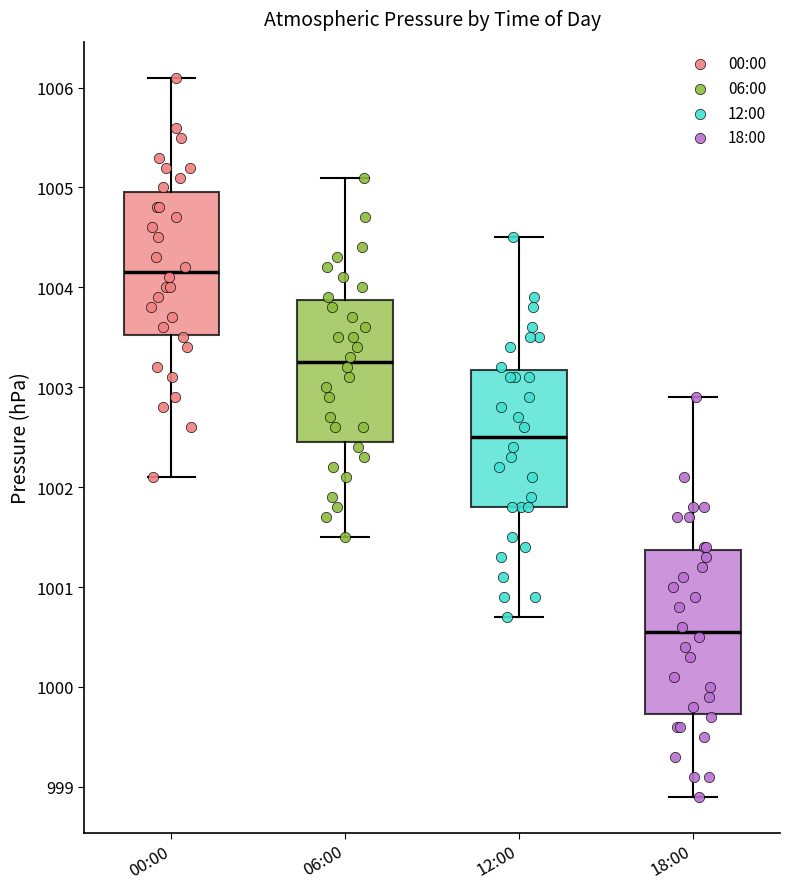

Which box has the lowest median line?

18:00